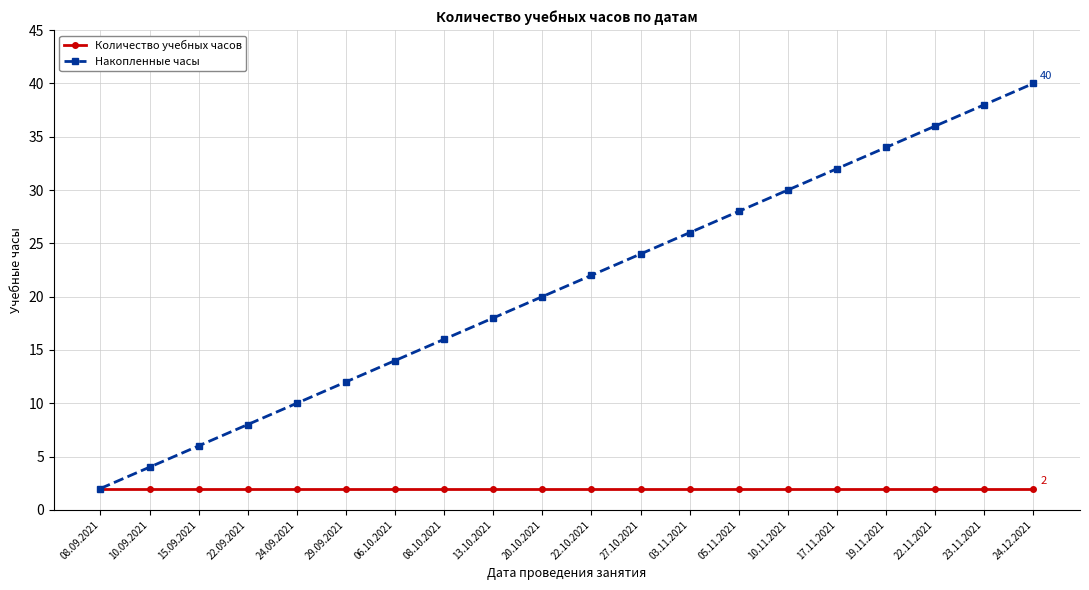

What position from the right is 19.11.2021?

4